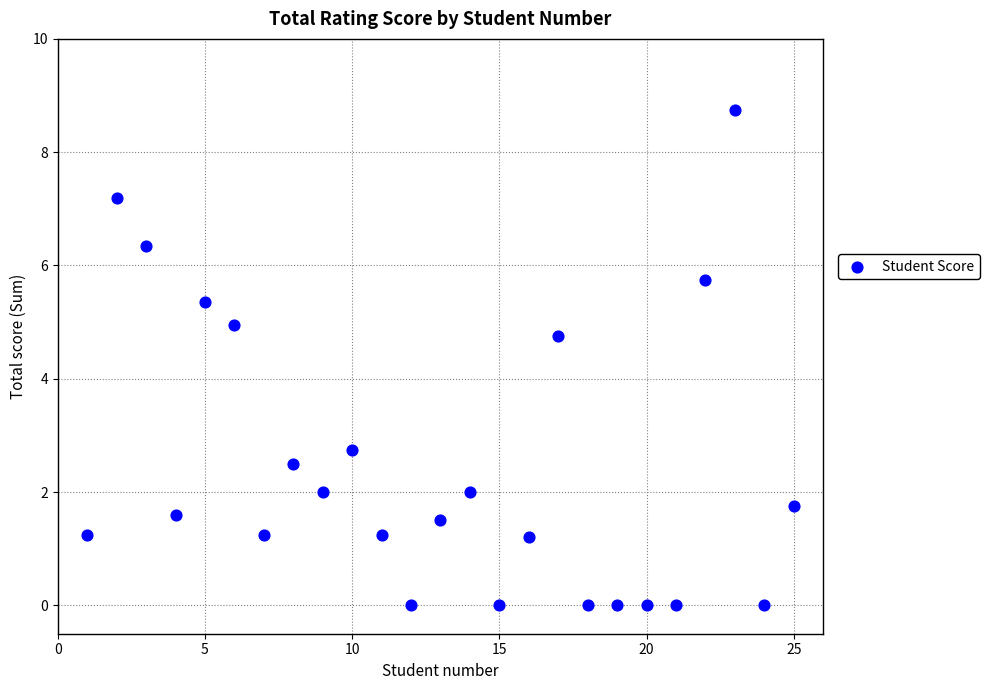

What Y value in the scatter plot is closest to 4?

4.8